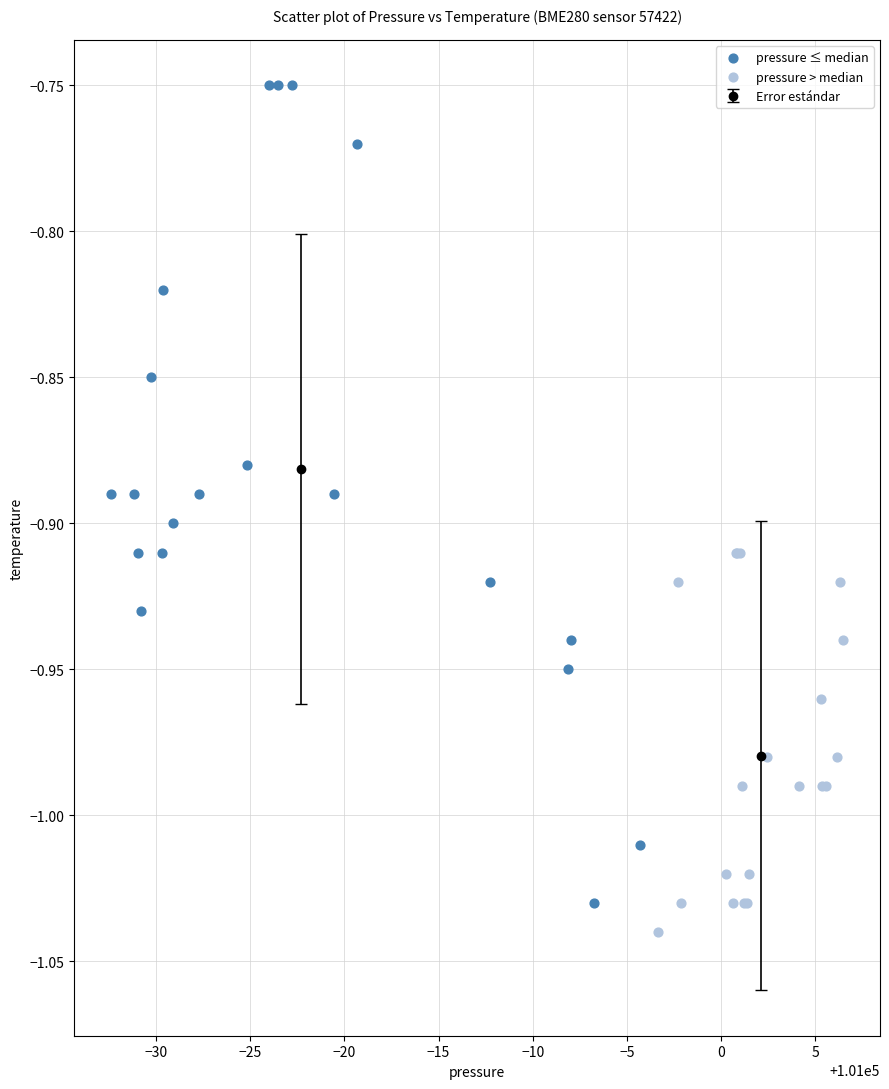

Which series has the widest spread of Y values?

pressure ≤ median